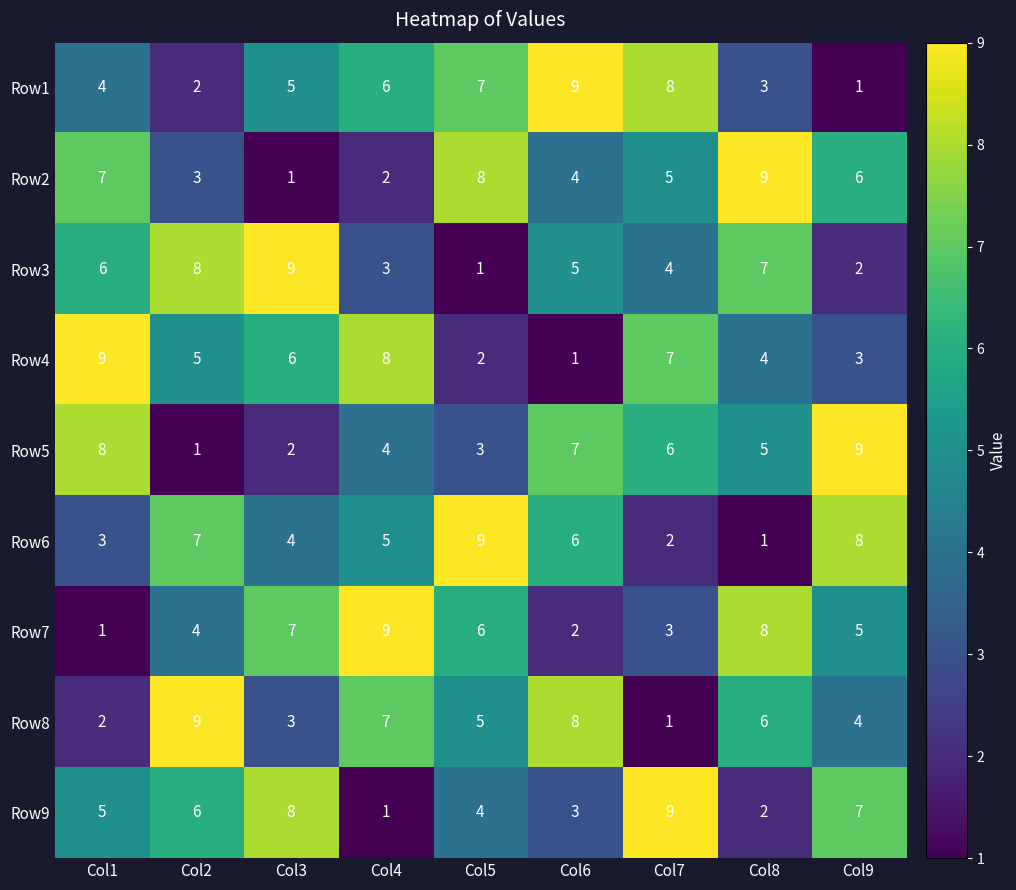

Is the value of Row7 at Col6 greater than the value of Row3 at Col6?

No